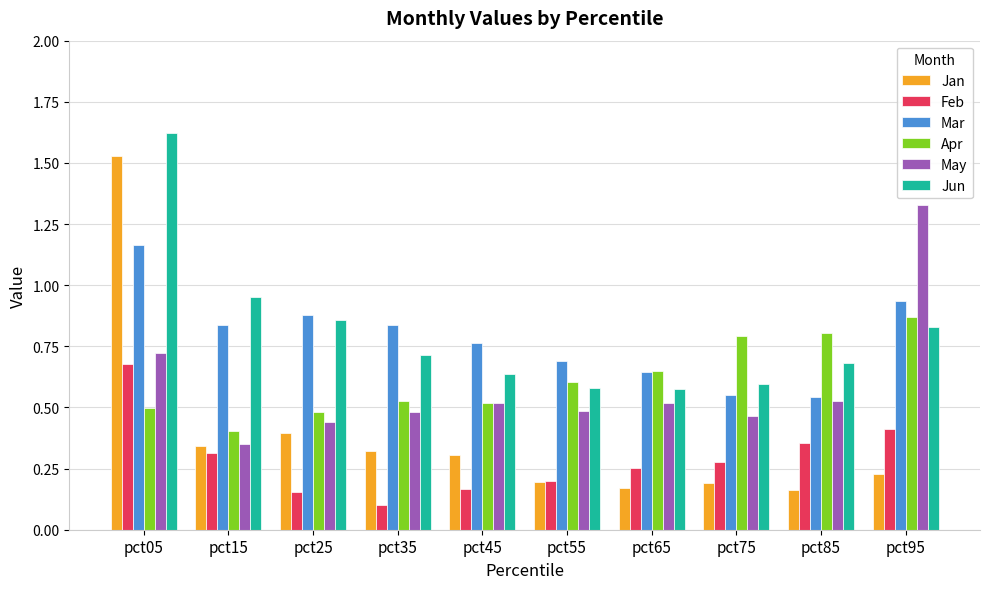

The value of Apr at pct55 is 0.6. True or false?

True